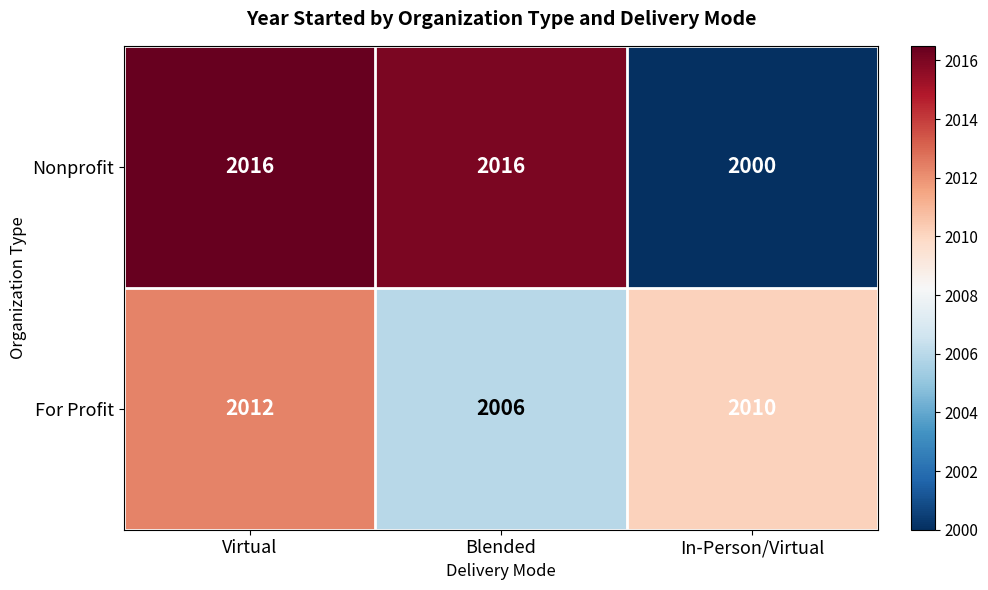

Which series has the largest total across all categories?

Nonprofit